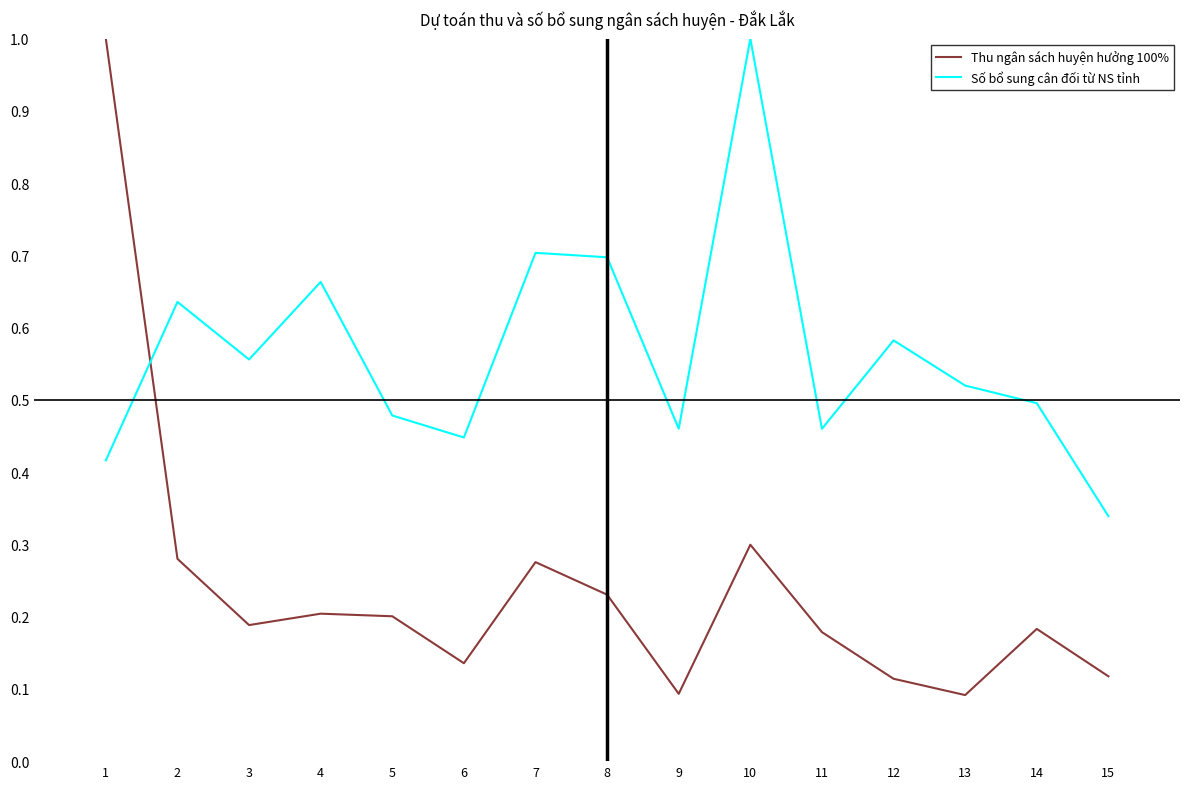

At which label is Số bổ sung cân đối từ NS tỉnh closest to 0?

15